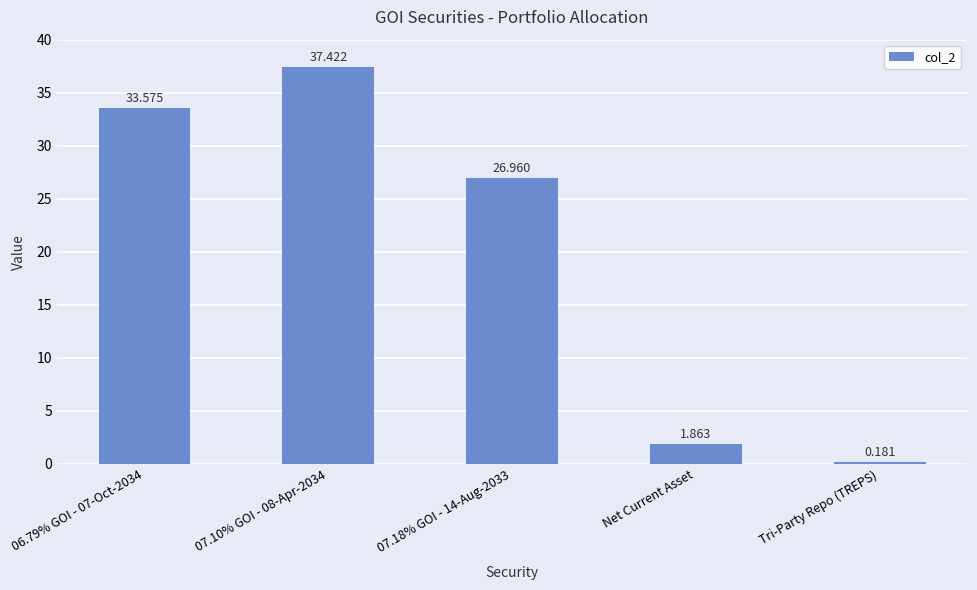

Rank the categories by value from lowest to highest.

Tri-Party Repo (TREPS), Net Current Asset, 07.18% GOI - 14-Aug-2033, 06.79% GOI - 07-Oct-2034, 07.10% GOI - 08-Apr-2034